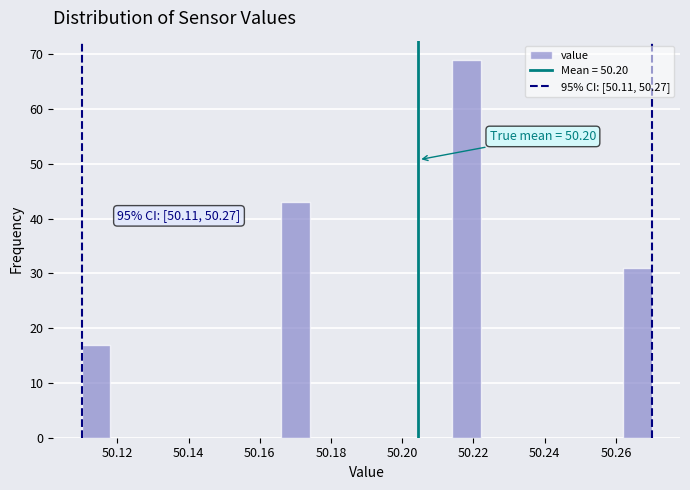

Which range on the x-axis has the tallest bar?

50.214 to 50.222